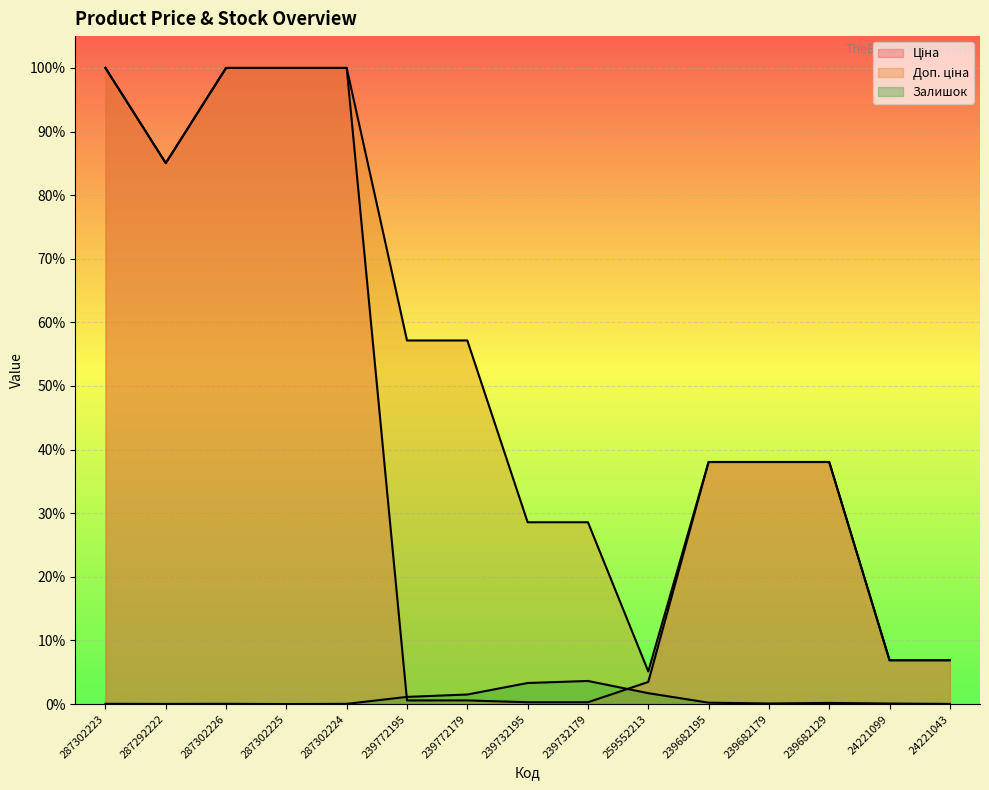

Which series has the largest total across all categories?

Доп. ціна